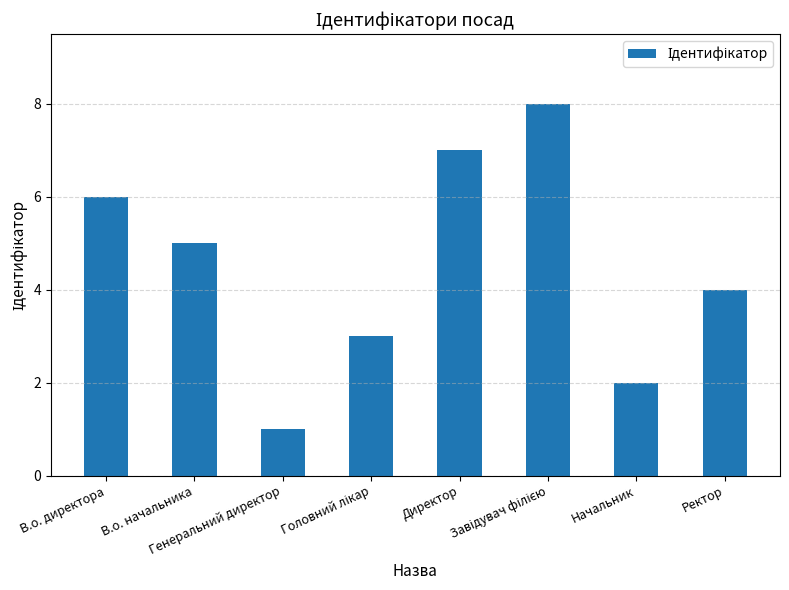

What is the sum of all values?

36